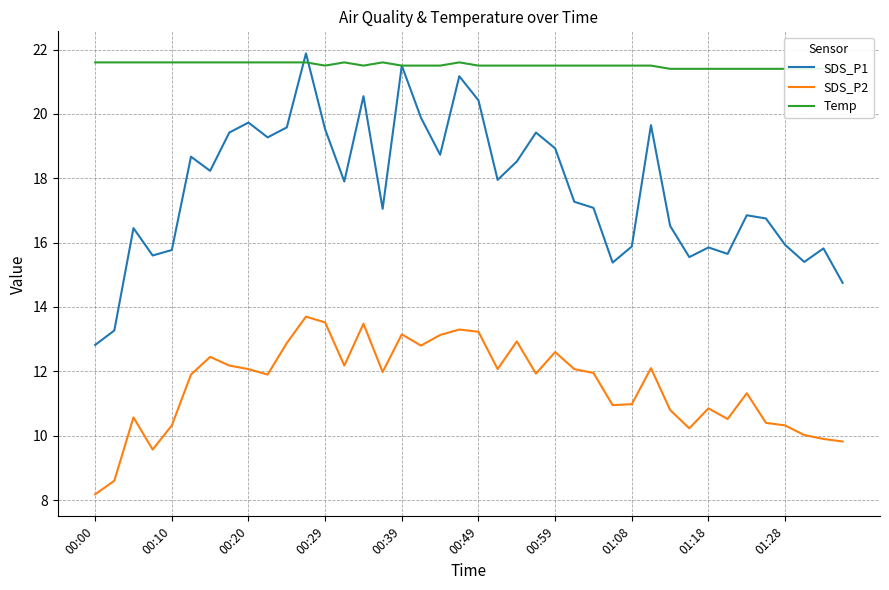

Rank the series by their average value, from highest to lowest.

Temp, SDS_P1, SDS_P2